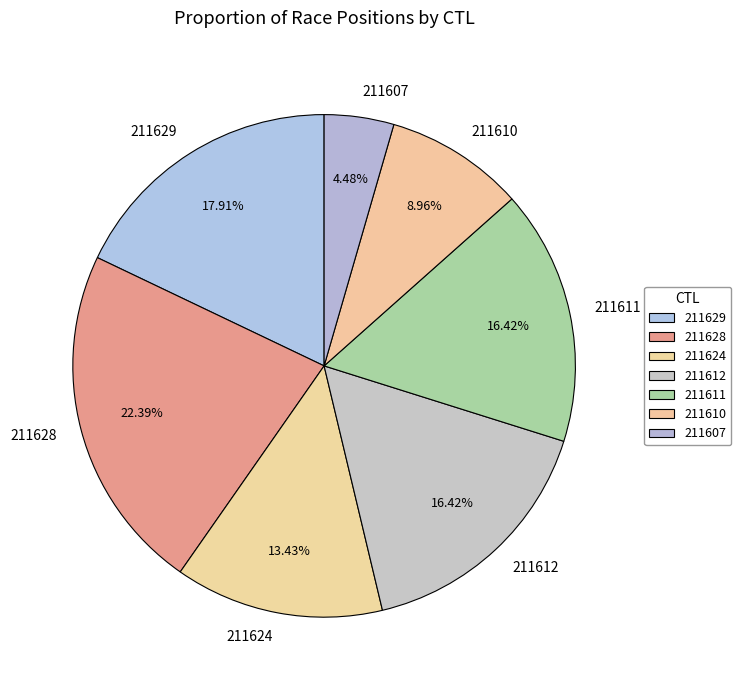

To the nearest percent, what percentage of the pie is 211629?

18%